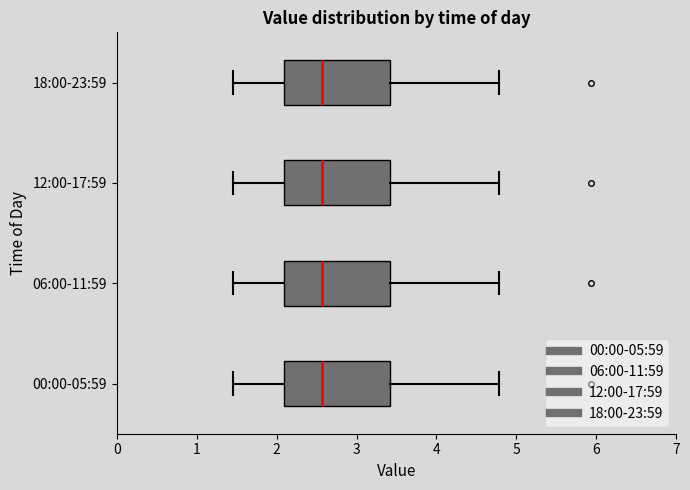

Reading bottom to top, read every box against the x-axis: the position of its median line, the range the box covers, and the ends of its whiskers. The values are not printed on the chart, so give them approximately, as read against the axis.

00:00-05:59: median 2.6, box 2.1 to 3.4, whiskers 1.5 to 4.8
06:00-11:59: median 2.6, box 2.1 to 3.4, whiskers 1.5 to 4.8
12:00-17:59: median 2.6, box 2.1 to 3.4, whiskers 1.5 to 4.8
18:00-23:59: median 2.6, box 2.1 to 3.4, whiskers 1.5 to 4.8